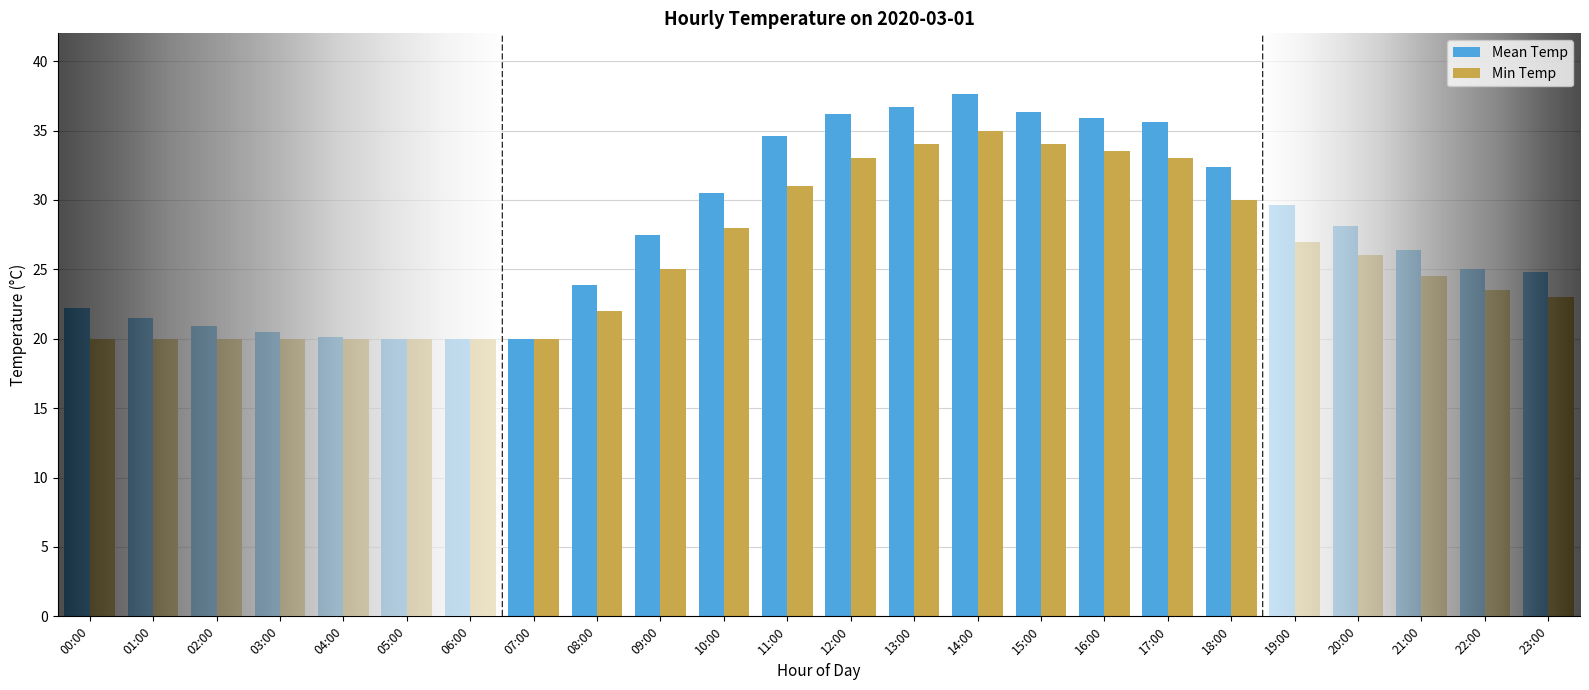

Which series changed the most between 08:00 and 20:00?

Mean Temp